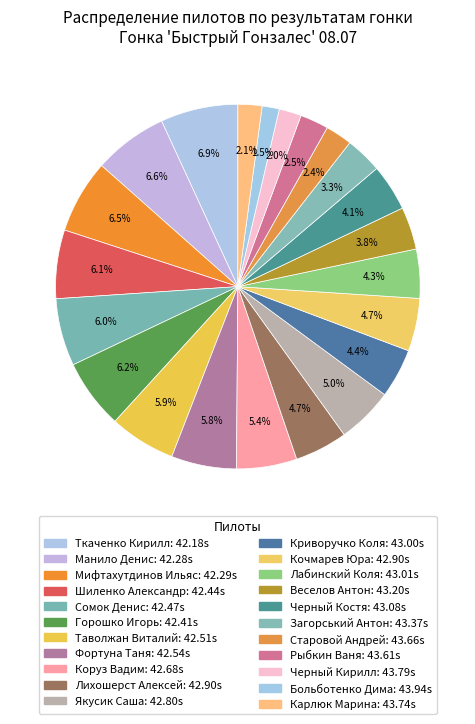

How many segments does this pie chart have?

22